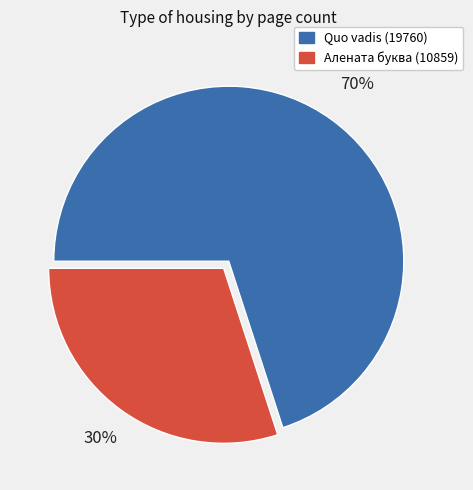

Which category has the smallest portion of the pie?

Алената буква (10859)